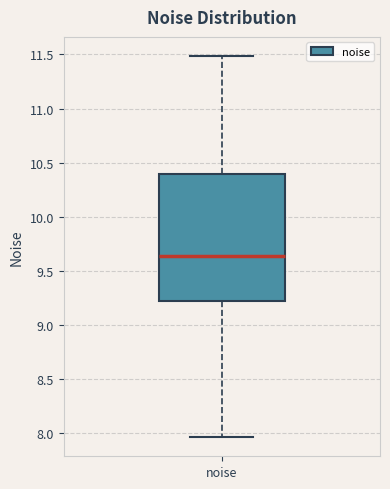

Transcribe this box plot: give where the median line is, the range the box spans, and where the two whiskers end, as read against the y-axis. The values are not printed on the chart, so give them approximately, as read against the axis.

median 9.65, box 9.20 to 10.40, whiskers 7.95 to 11.50